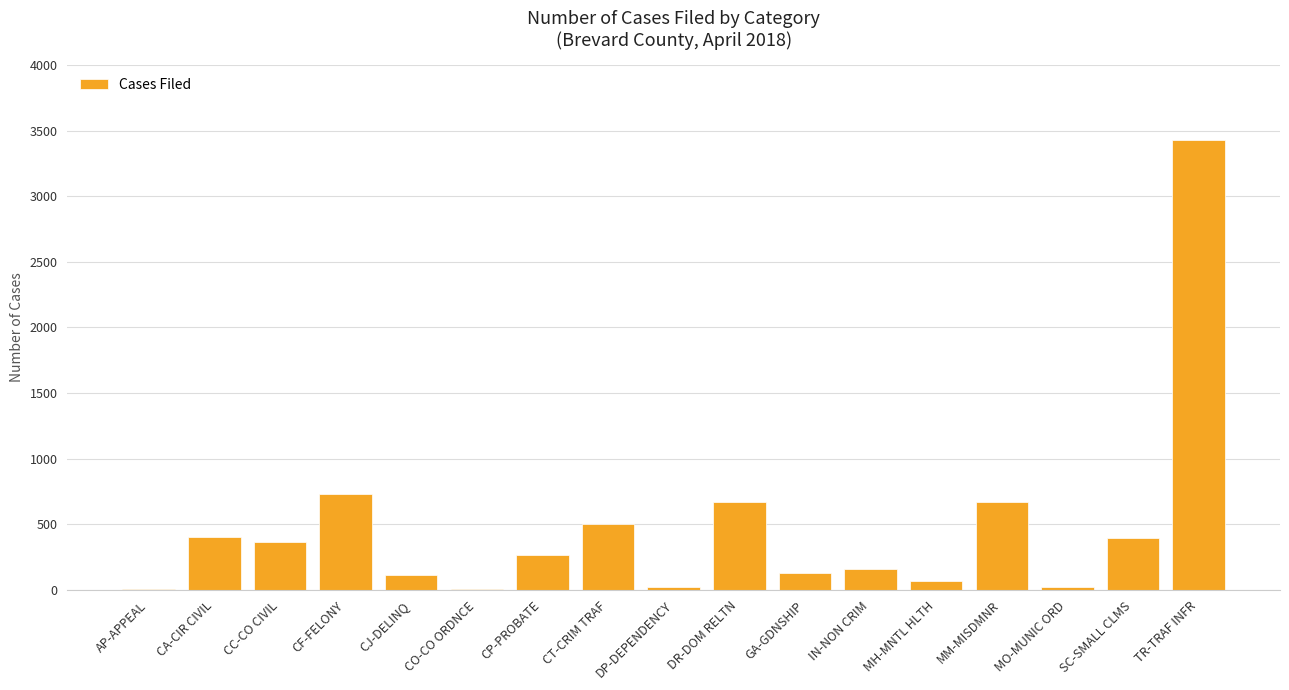

Which has a higher value, DP-DEPENDENCY or TR-TRAF INFR?

TR-TRAF INFR